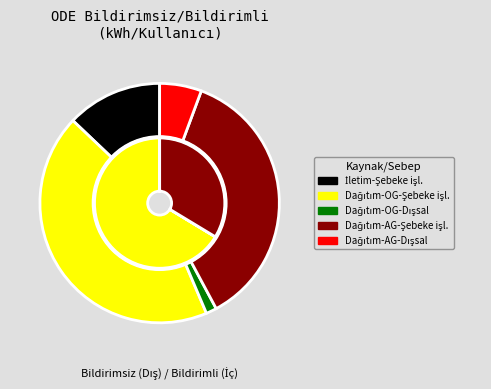

To the nearest percent, what percentage of the pie is Dağıtım-AG-Şebeke işletmecisi?

37%